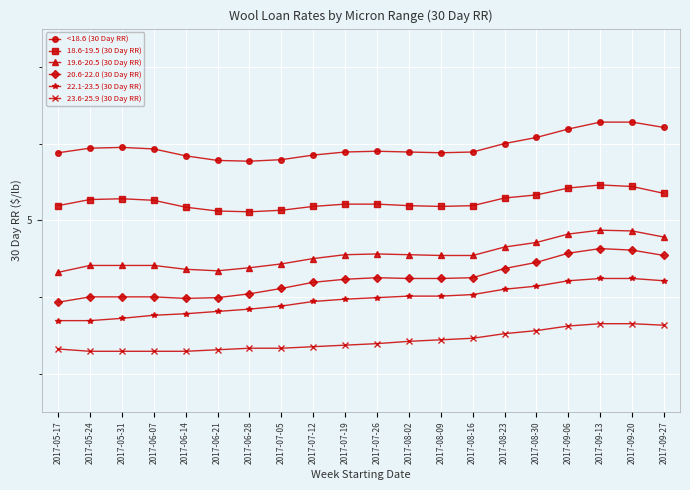

Where is <18.6 (30 Day RR) nearest to the value 6?

2017-08-23